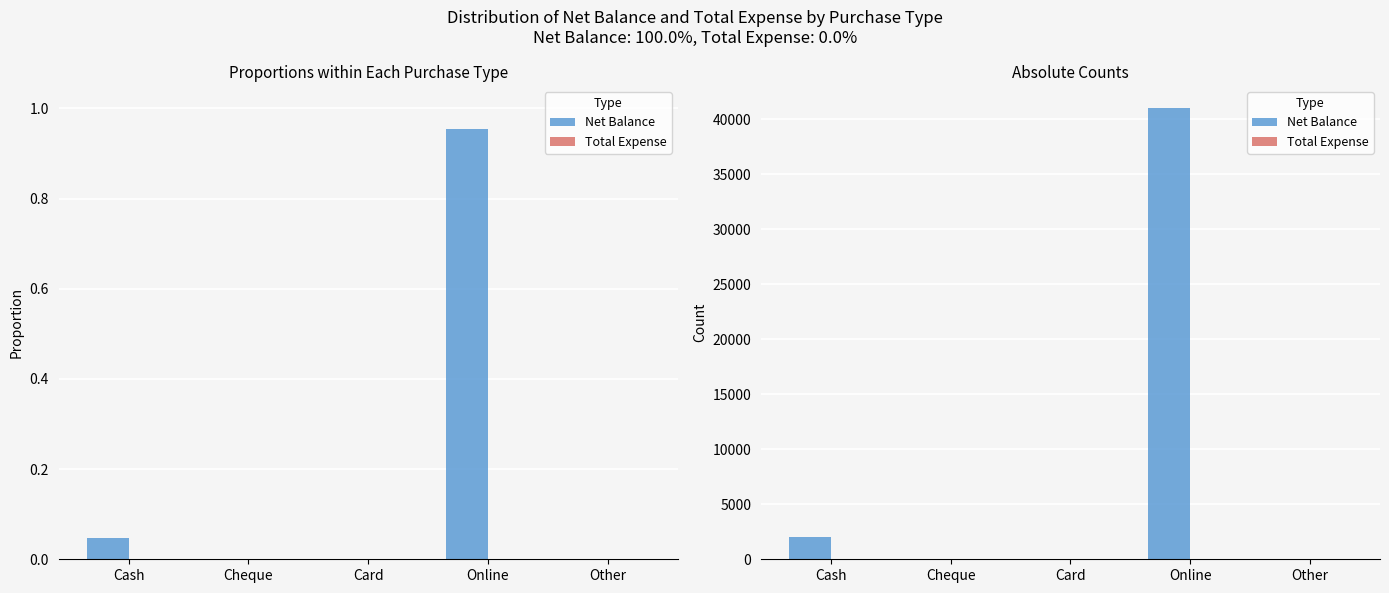

What are all the series names shown in the legend?

Net Balance, Total Expense